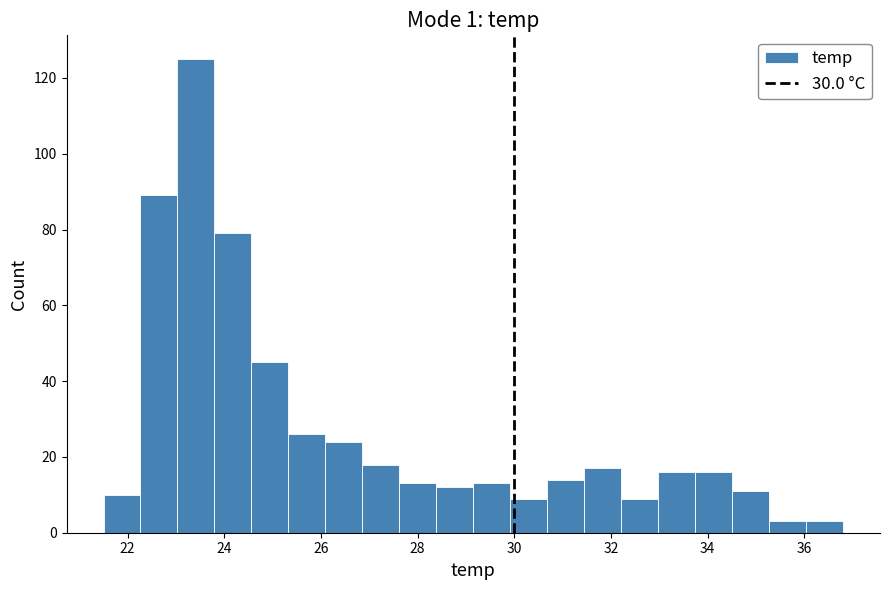

Read against the x-axis, roughly where is the centre of the tallest bar?

23.4